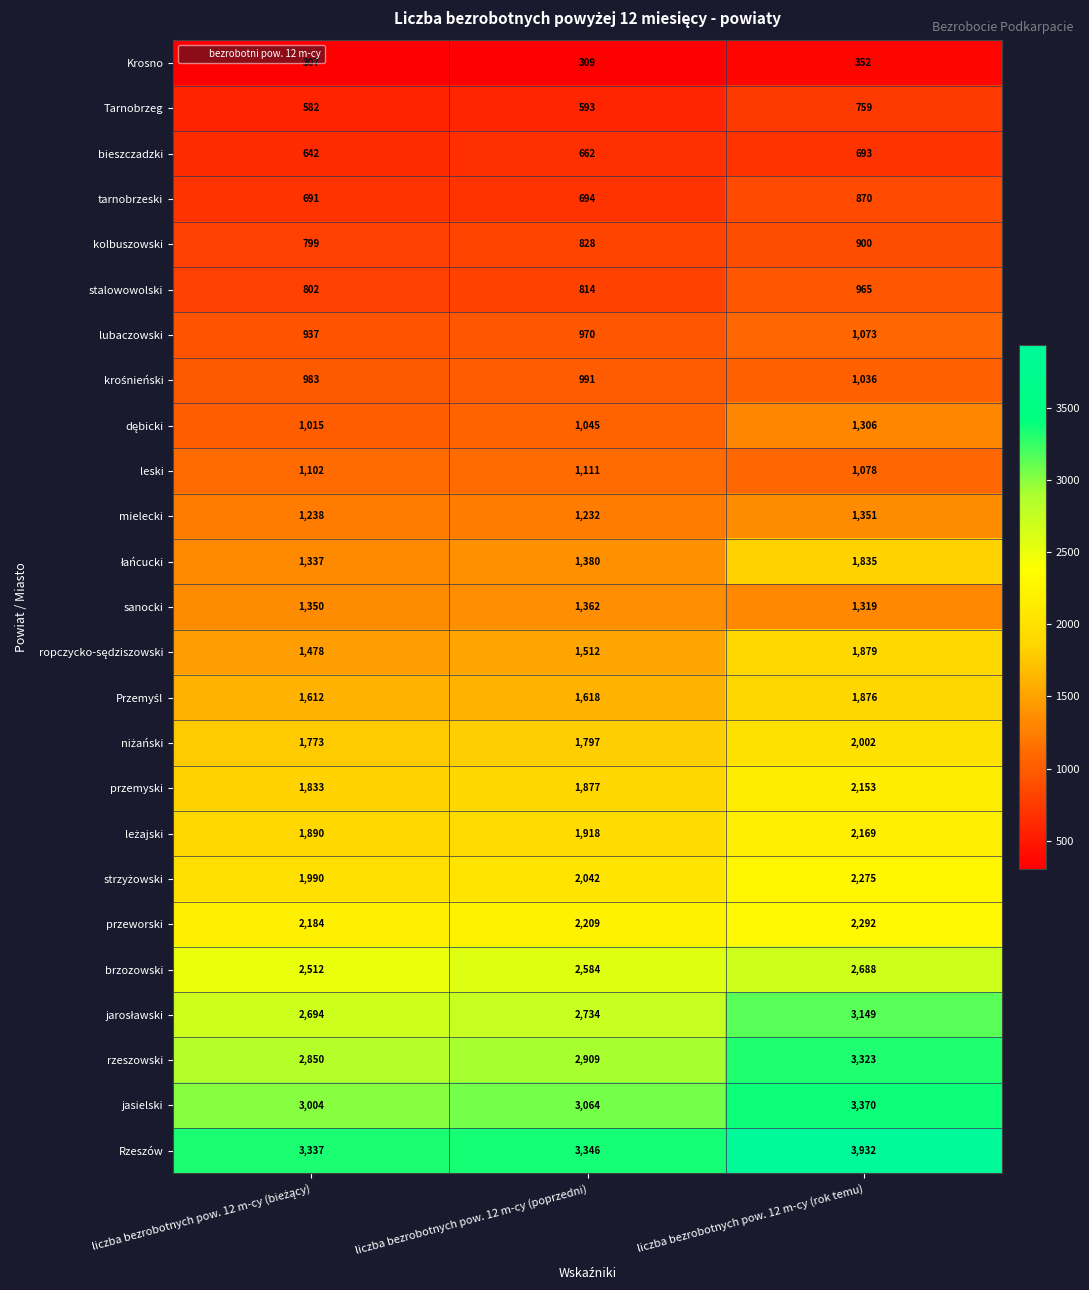

The value of mielecki at liczba bezrobotnych pow. 12 m-cy (poprzedni) is 1232. True or false?

True